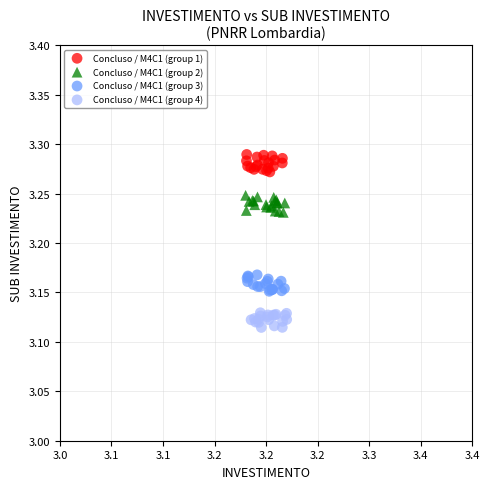

Which series contains the lowest Y value?

Concluso / M4C1 (group 4)